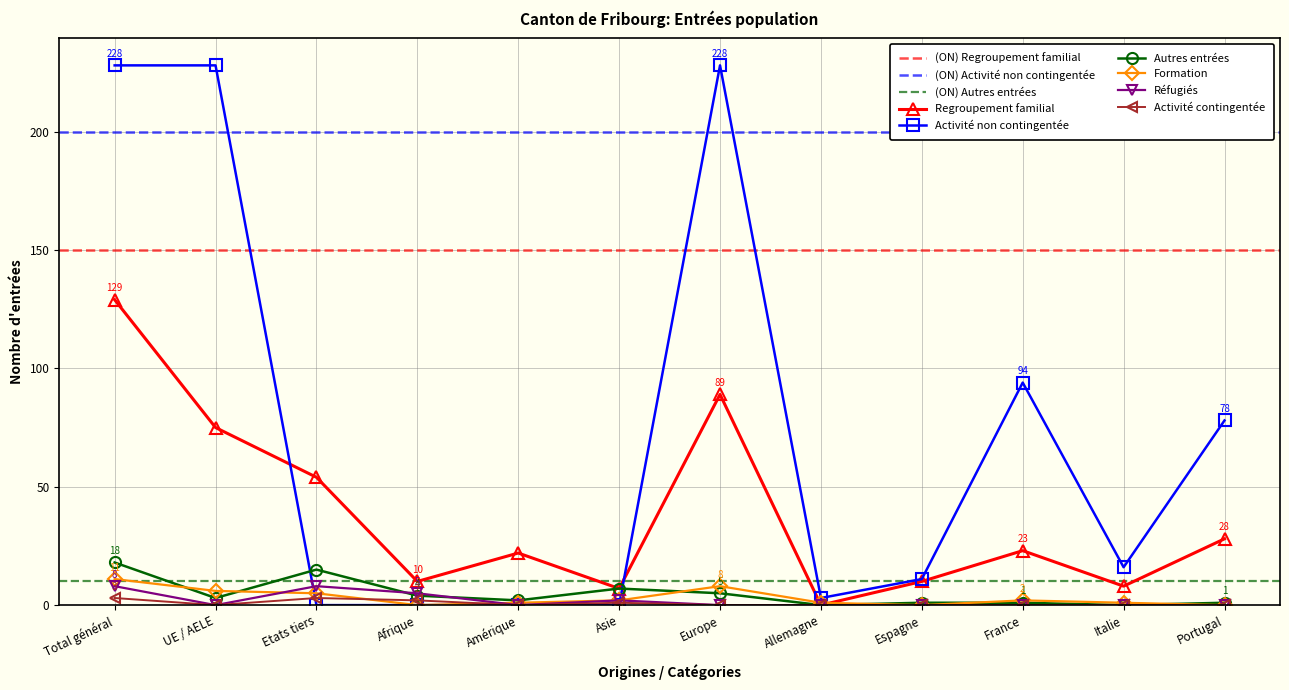

The value of Activité non contingentée at Italie is 16. True or false?

True